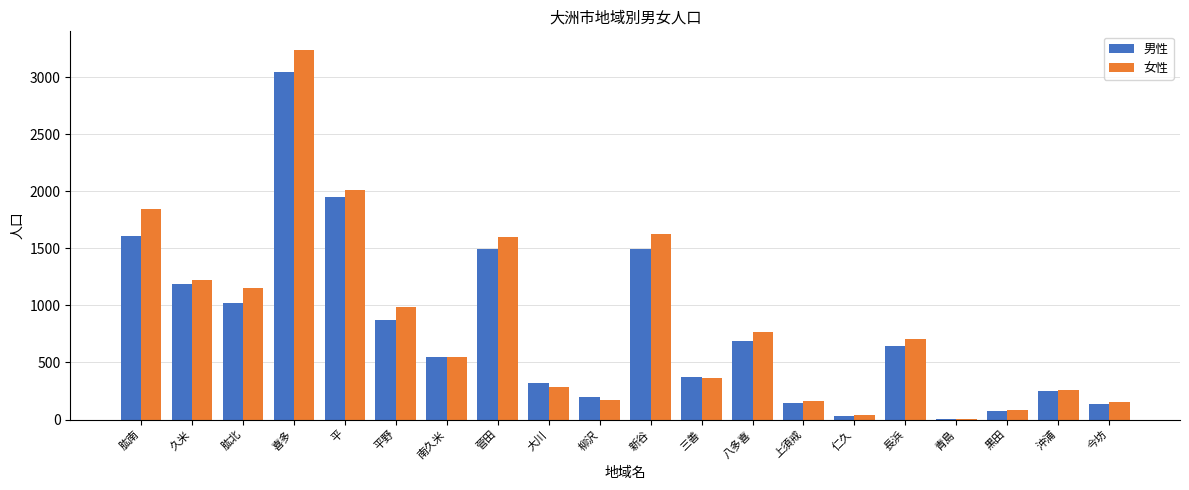

At which category is the sum across all series the highest?

喜多